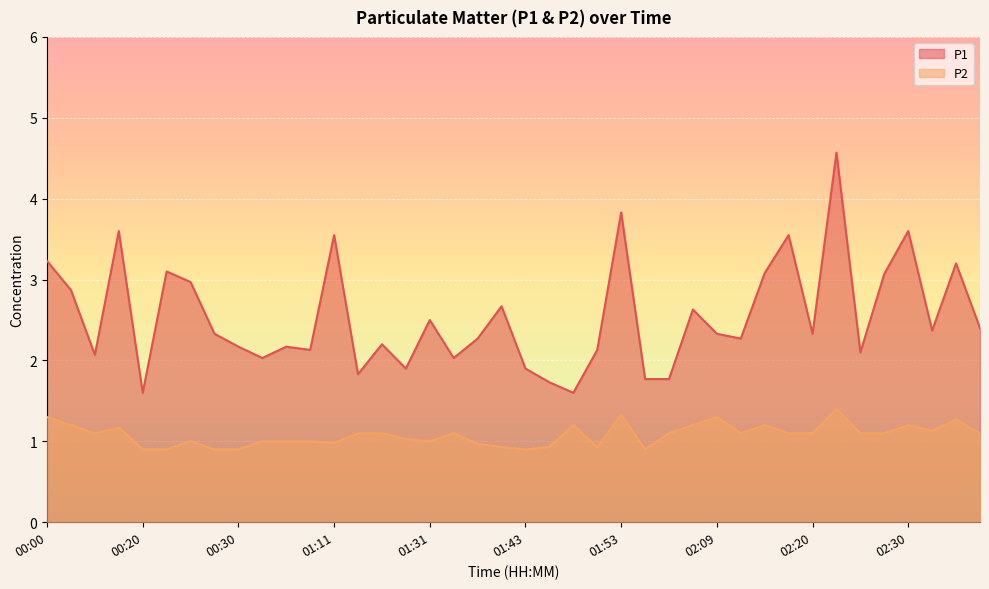

Is the value of P2 at 02:20 greater than the value of P1 at 02:12?

No